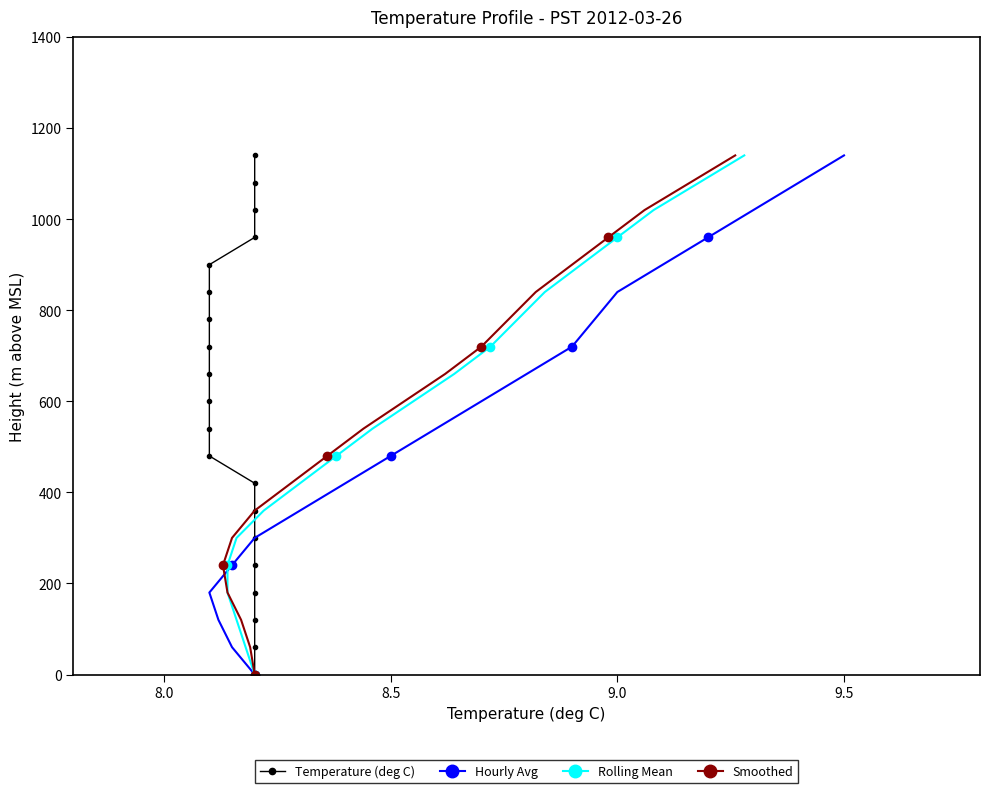

Which series has the largest total across all categories?

Temperature (deg C)